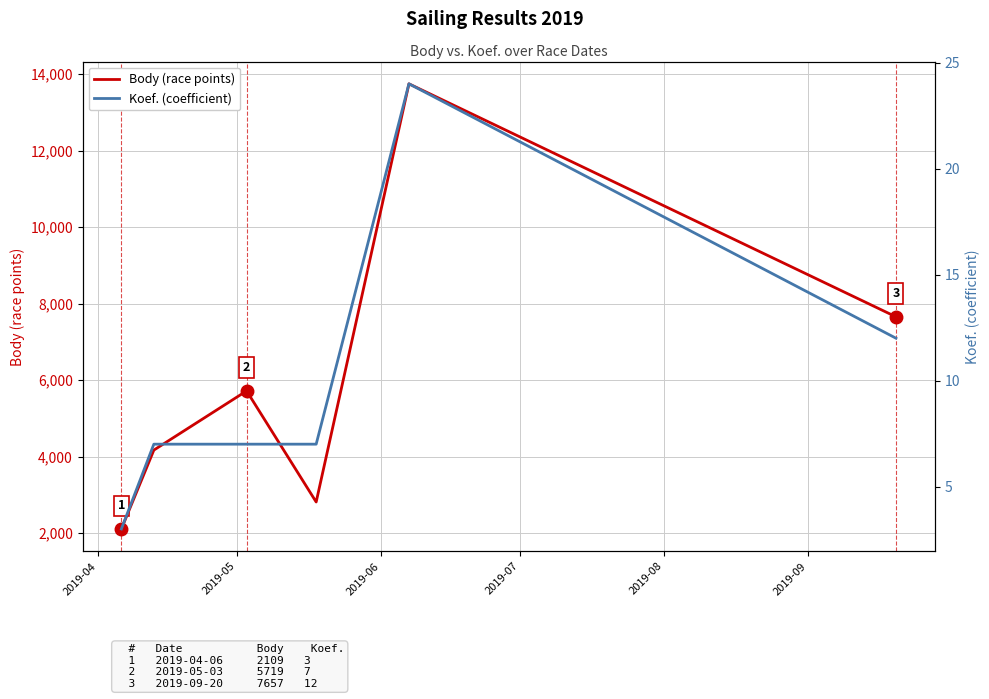

What is the highest value of the Koef. (coefficient) series?

24